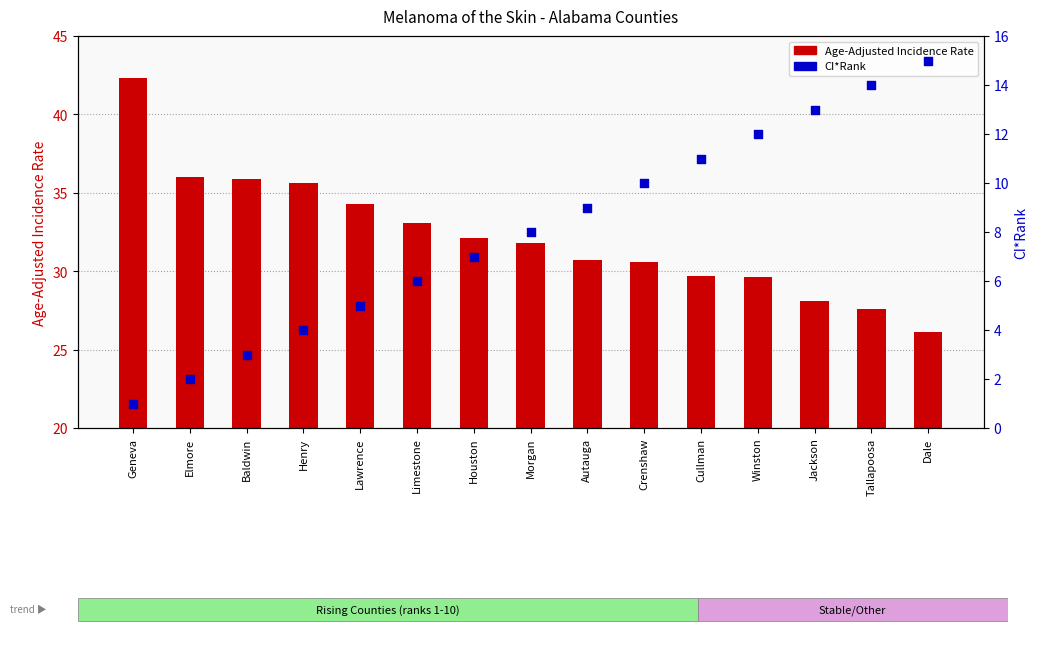

At how many categories does at least one series exceed 32?

7